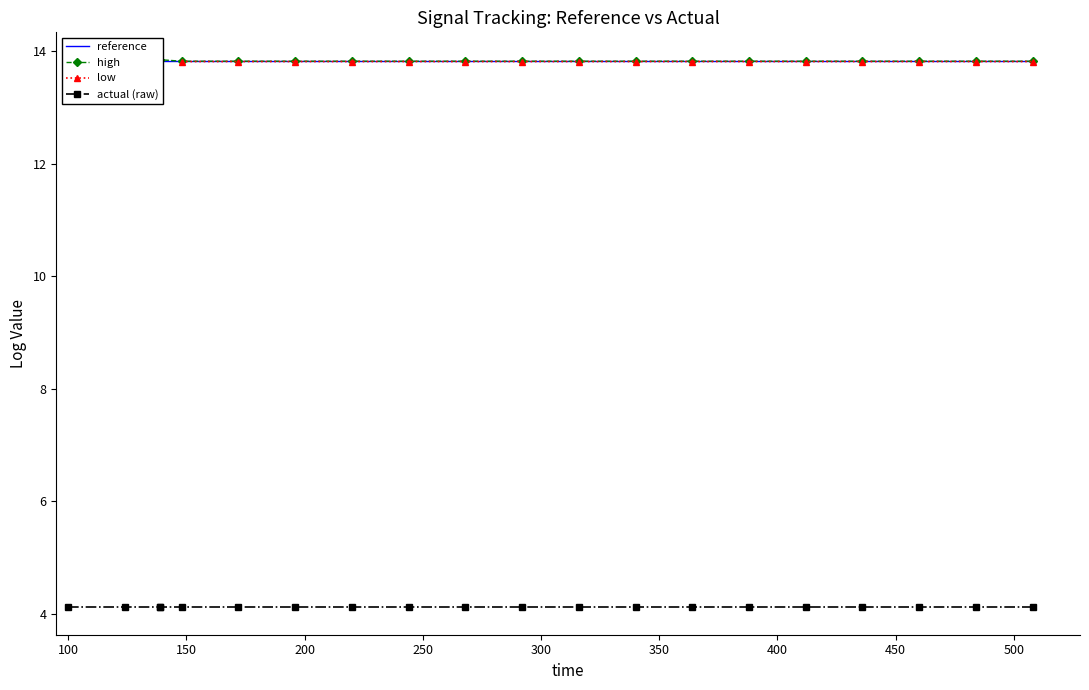

Which series has the largest total across all categories?

high